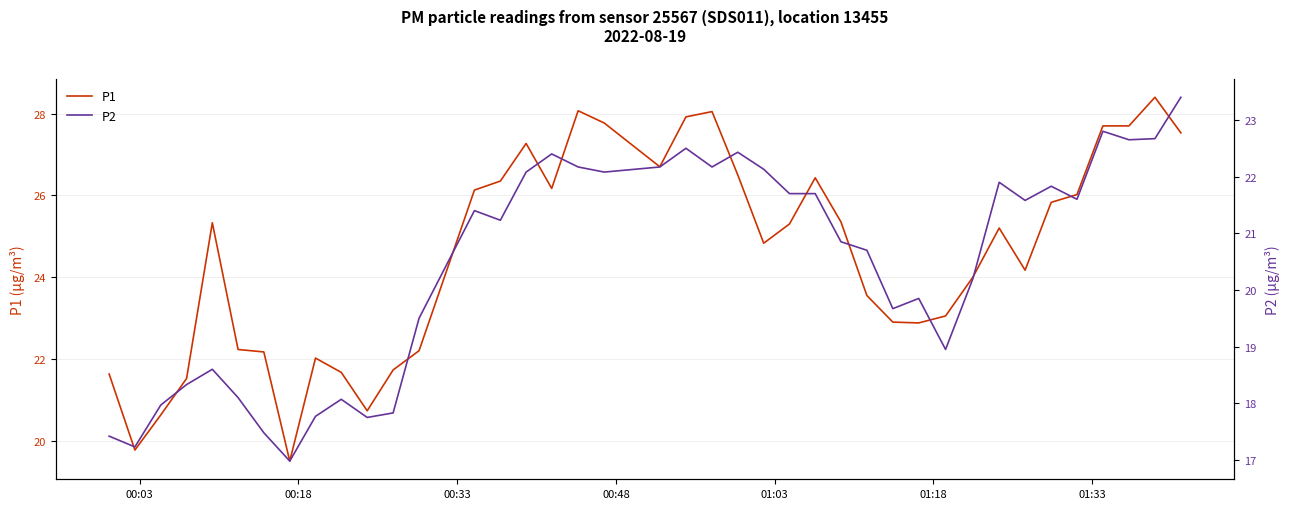

What is the minimum value for P1?

19.5